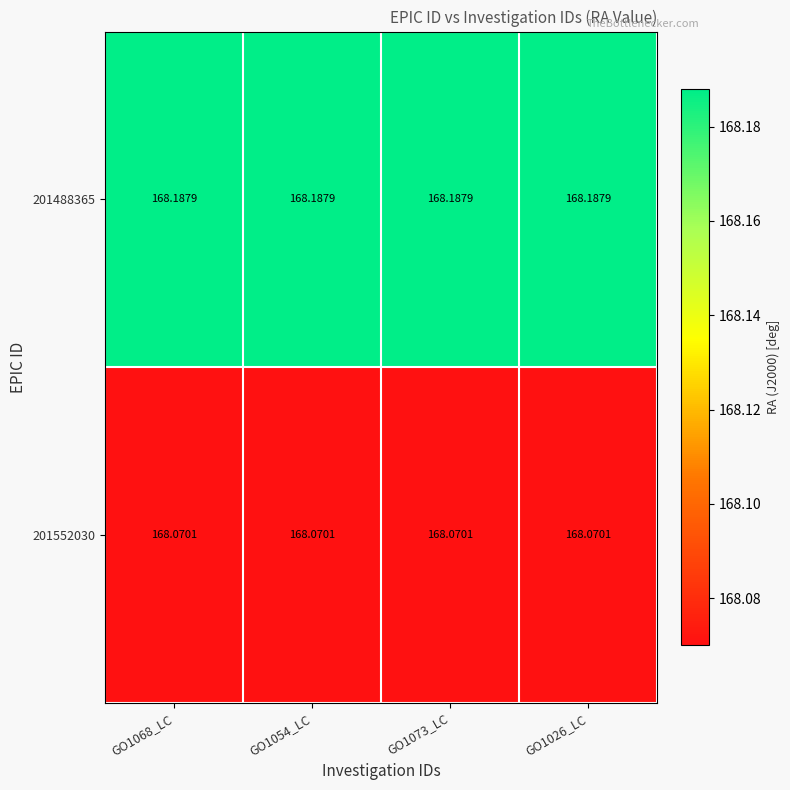

Which series has the largest total across all categories?

201488365